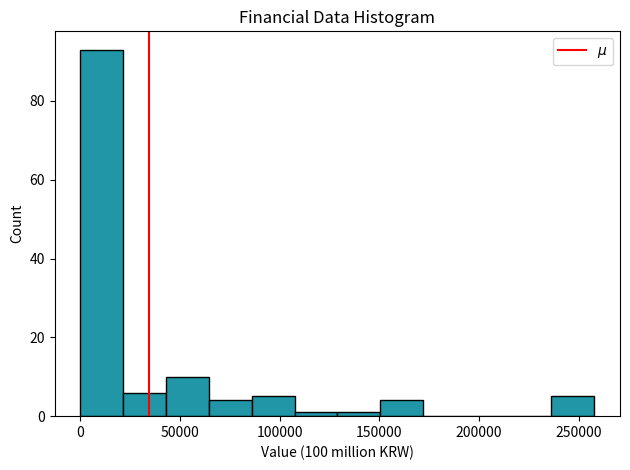

Which range on the x-axis has the tallest bar?

0 to 20000